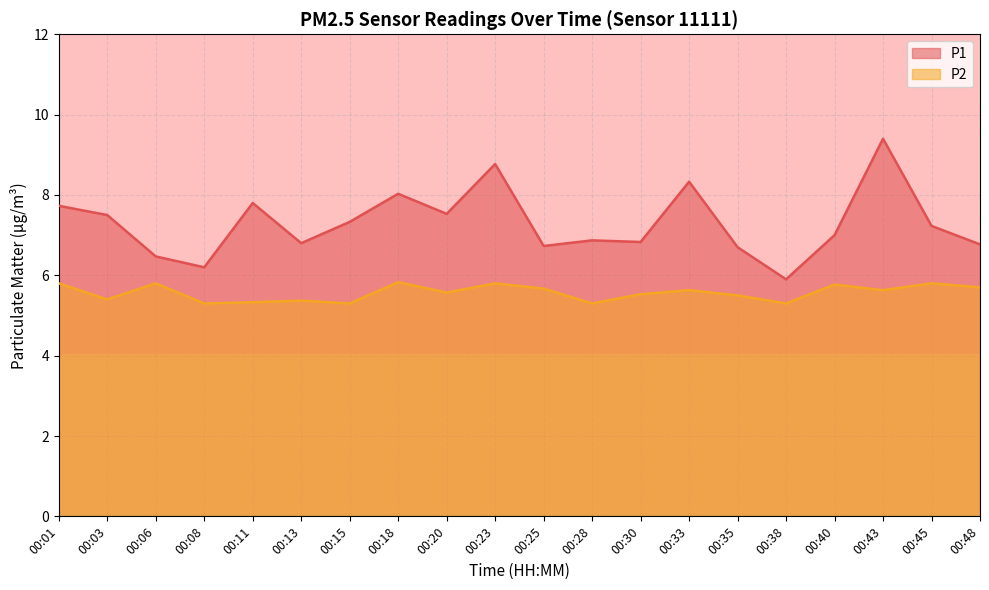

Where is the first local maximum for P2?

00:06